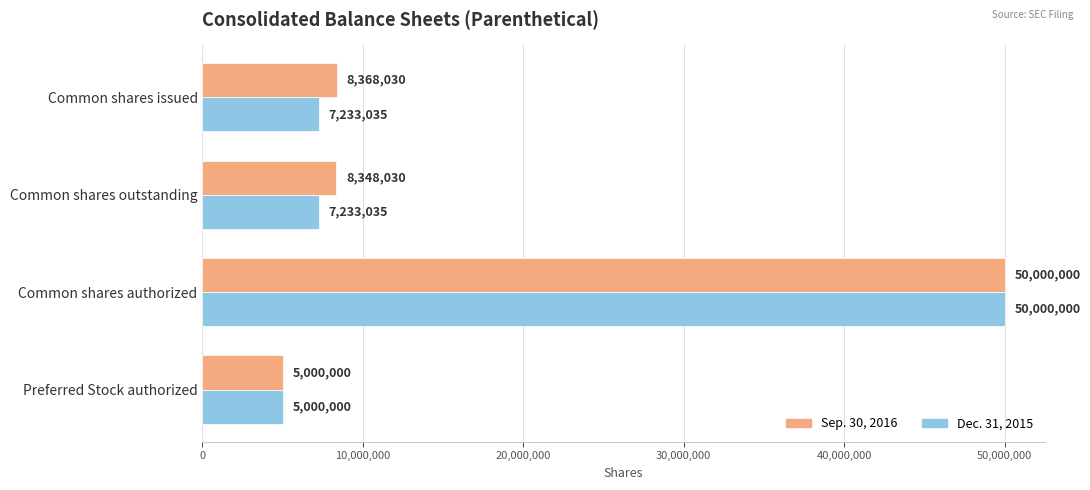

Which series changed the most between Common shares issued and Preferred Stock authorized?

Sep. 30, 2016